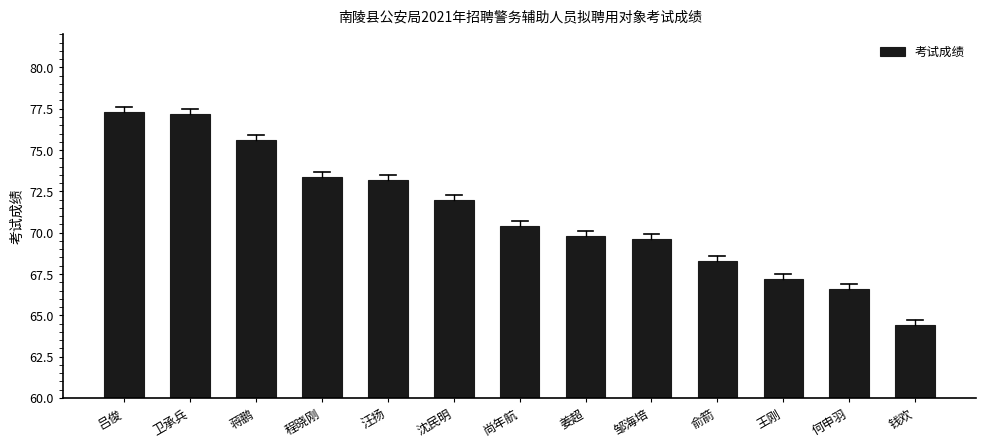

What is the change in value from 程晓刚 to 钱欢?

-9.0